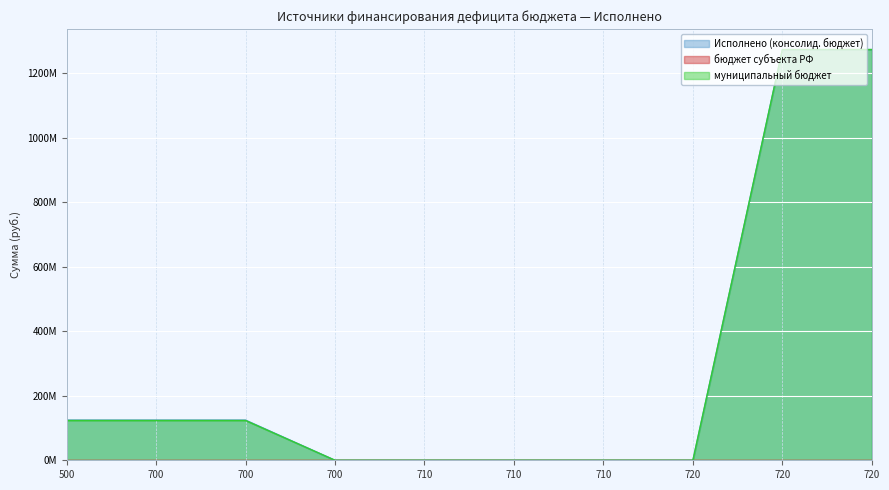

Which label corresponds to the smallest value in the chart?

710